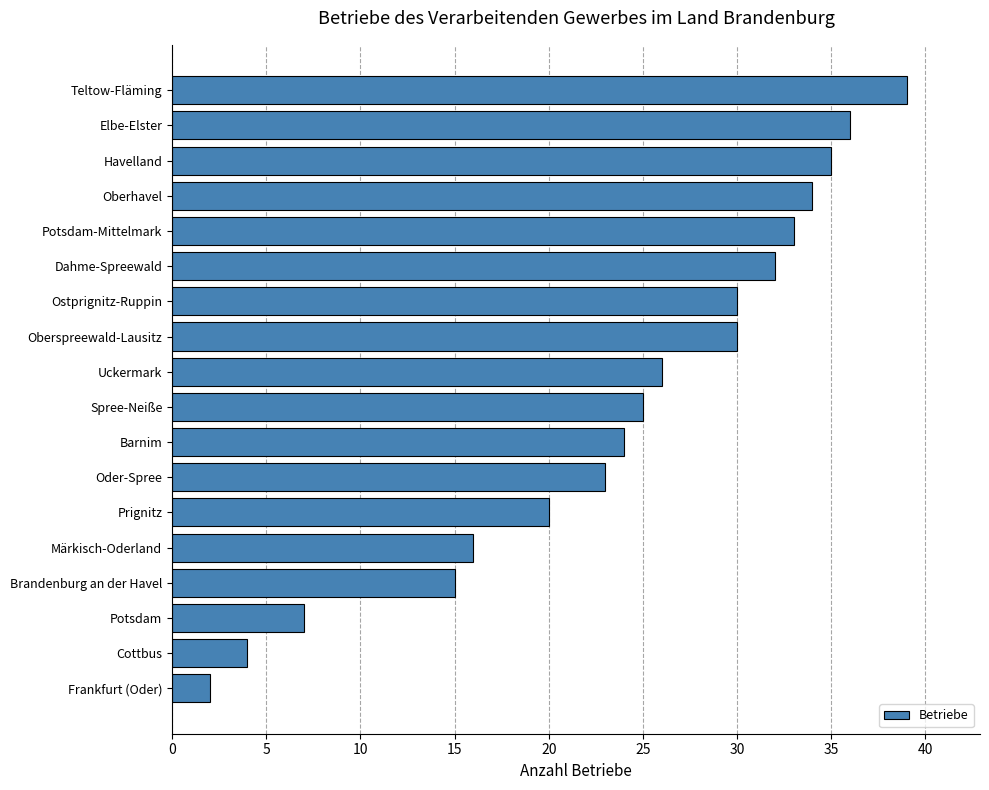

What is the average value?

24